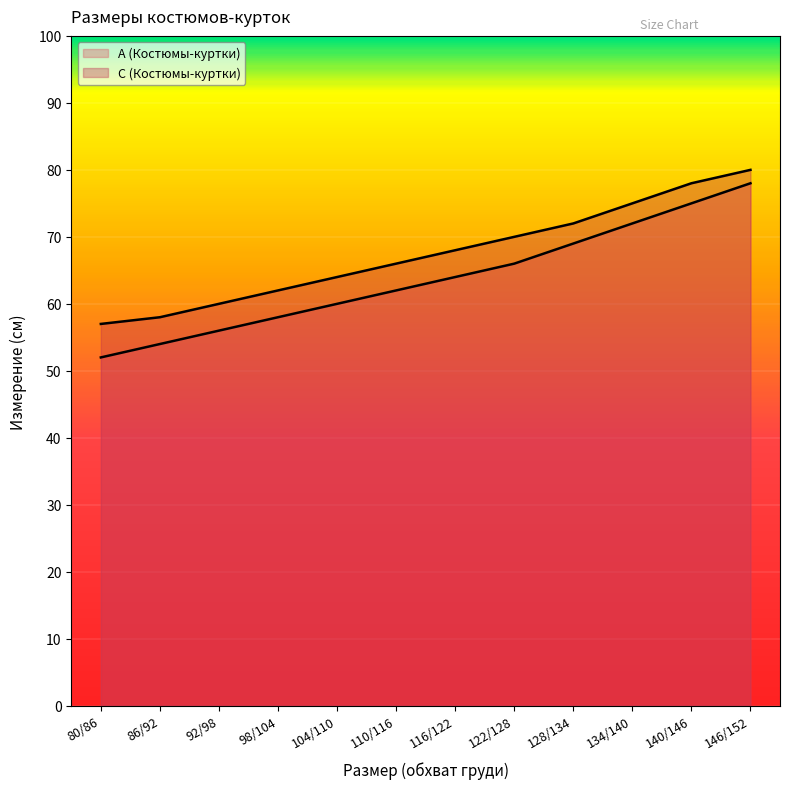

Is the value of C (Костюмы-куртки) at 128/134 greater than the value of A (Костюмы-куртки) at 134/140?

No